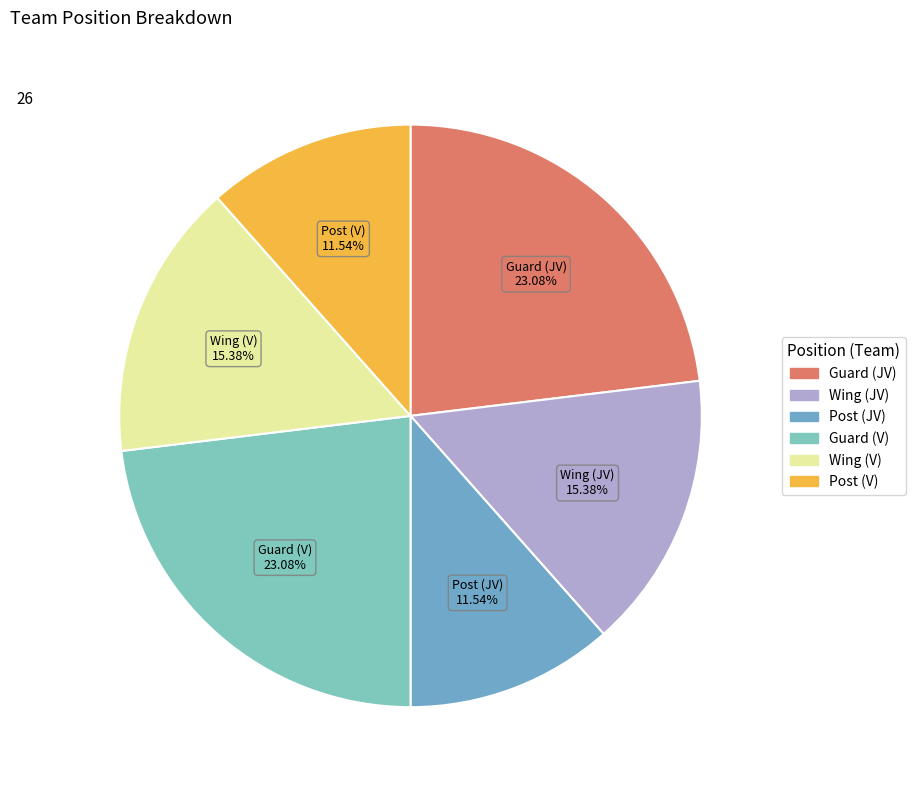

Count the number of slices in the pie.

6